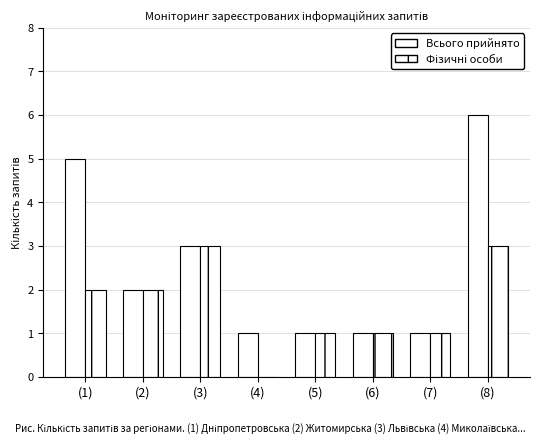

Are the bars grouped side by side (vs. stacked)?

Yes